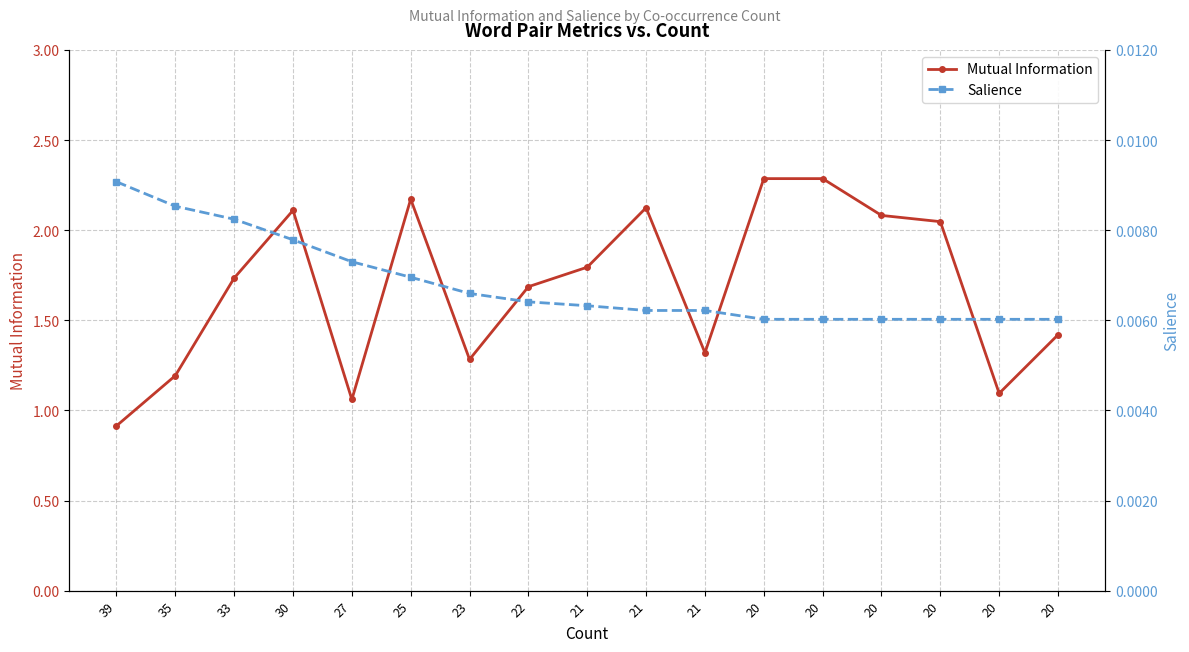

What is the difference between the highest and lowest values at 30?

2.1